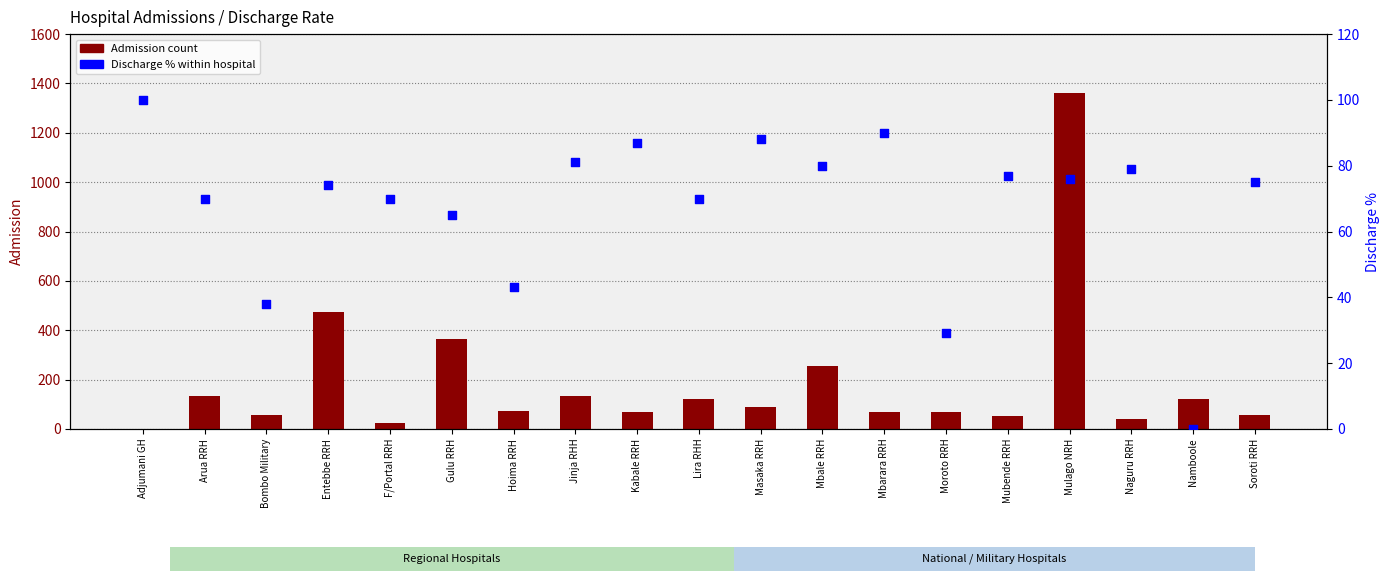

What are all the series names shown in the legend?

Admission count, Discharge % within hospital